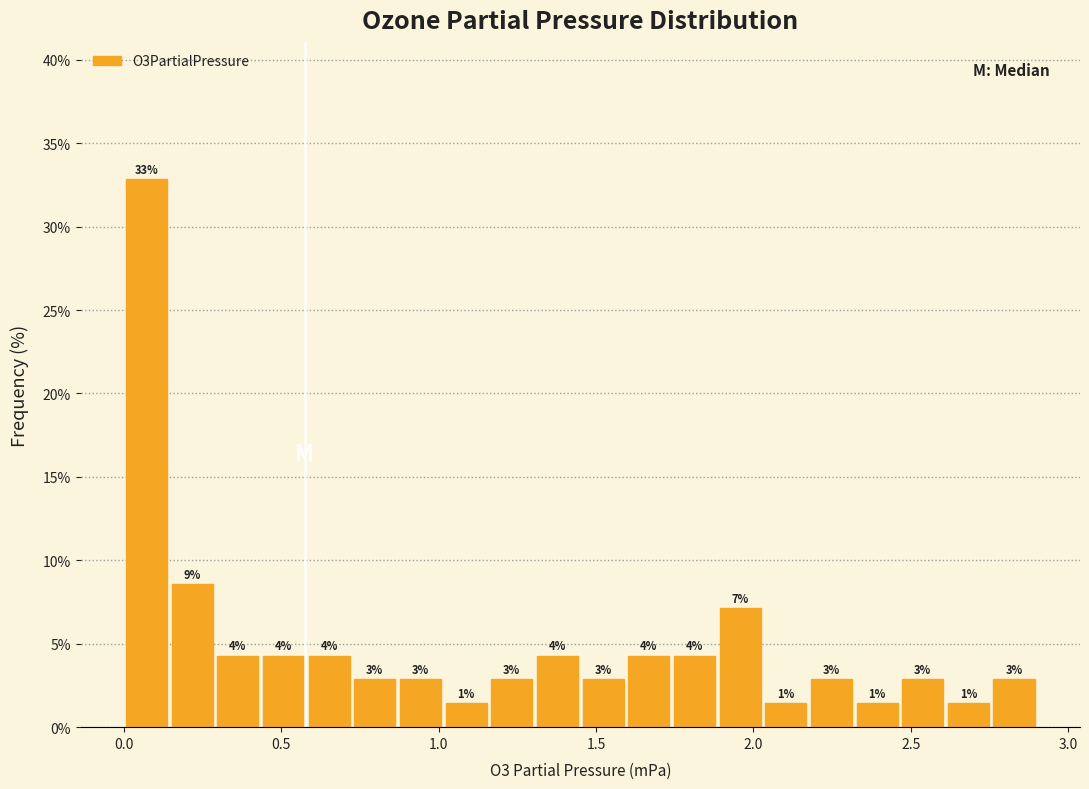

Around what value on the x-axis is the tallest bar? Give the approximate position of its centre, as read against the axis.

0.05